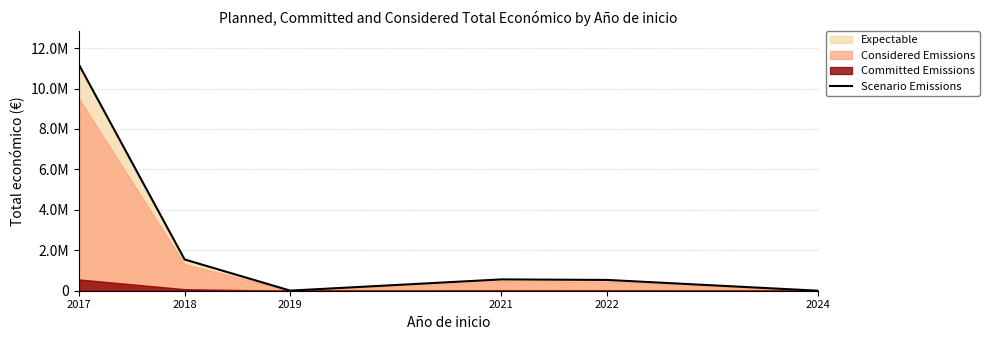

How many interior local peaks (higher than both neighbors) does the data have?

1